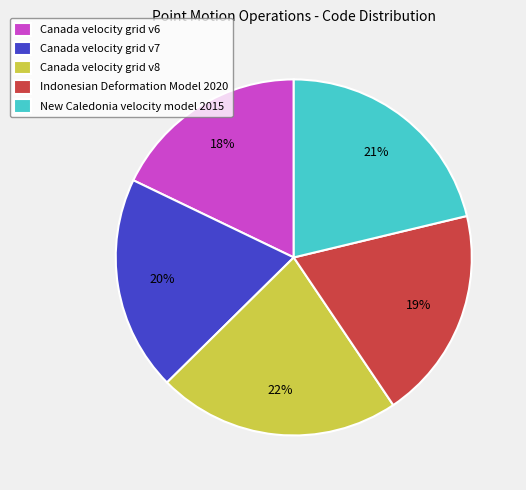

What percentage is the Canada velocity grid v6 slice, to the nearest percent?

18%